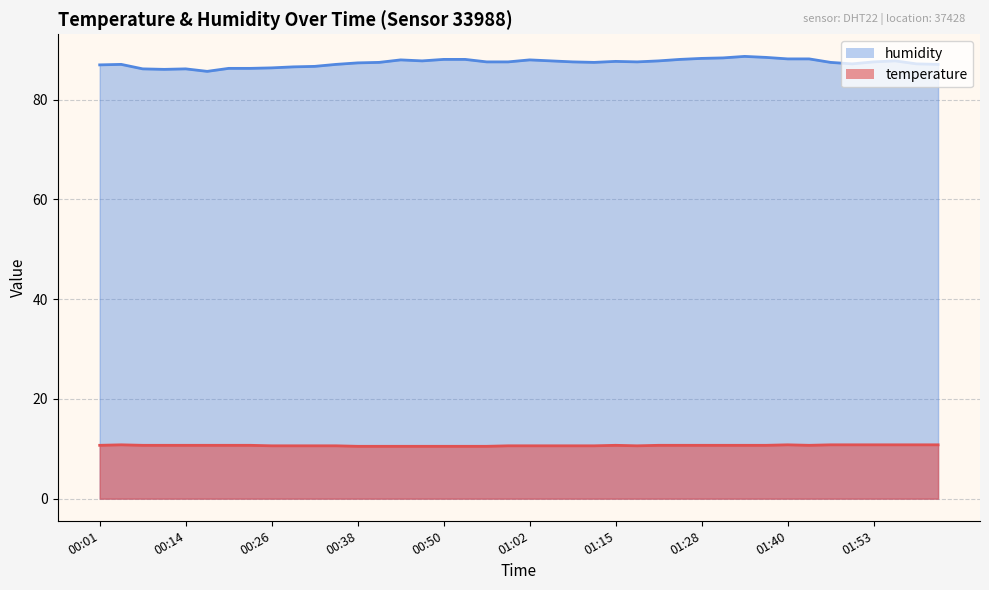

Which has a higher value, 01:44 or 01:12?

01:44